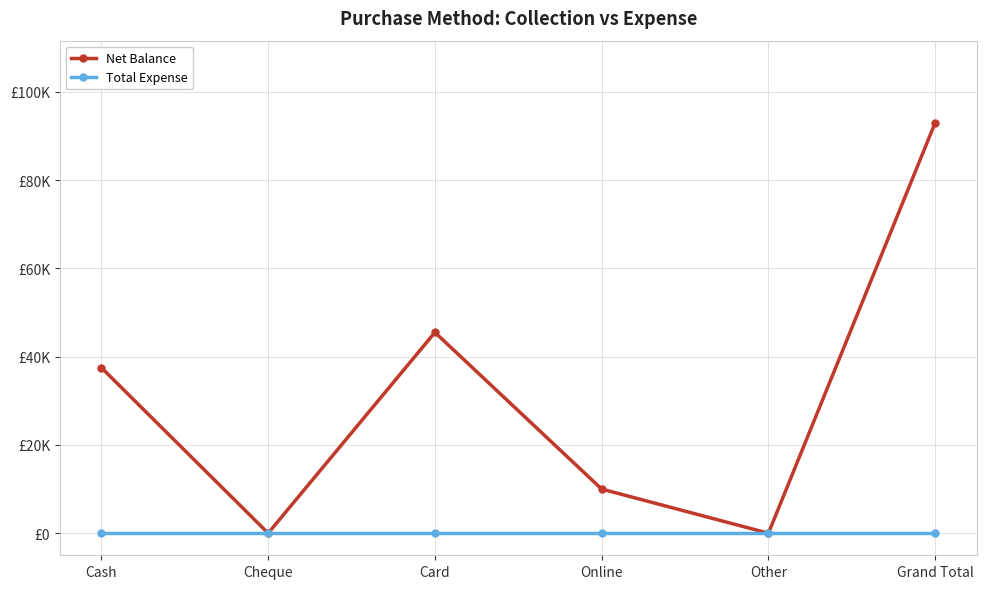

At which label does Total Expense reach its peak?

Cash